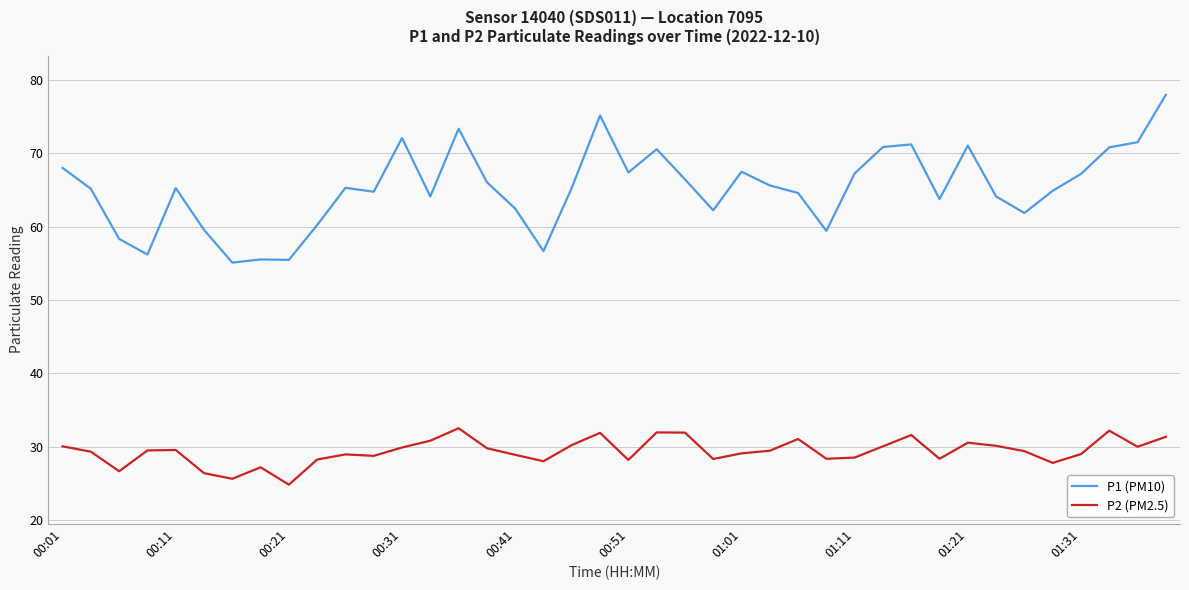

True or false: P1 (PM10) and P2 (PM2.5) cross at least once.

False